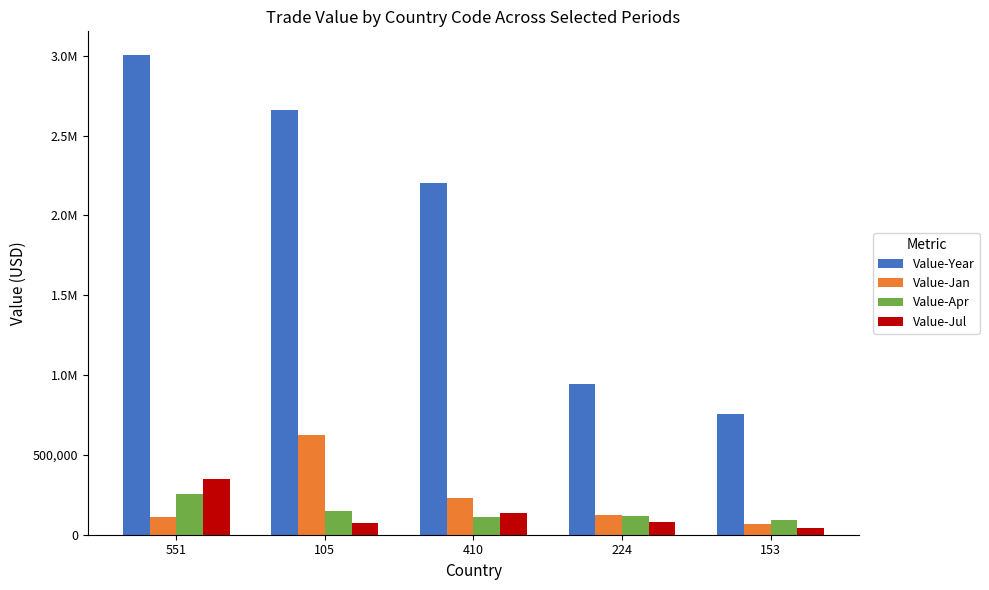

Reading left to right, list all the values displayed in this chart.

Value-Year: 3002590	2659731	2202605	942067	755151
Value-Jan: 112668	623317	228328	122651	65974
Value-Apr: 257905	149829	108508	118260	91378
Value-Jul: 346255	73945	136354	82104	43286